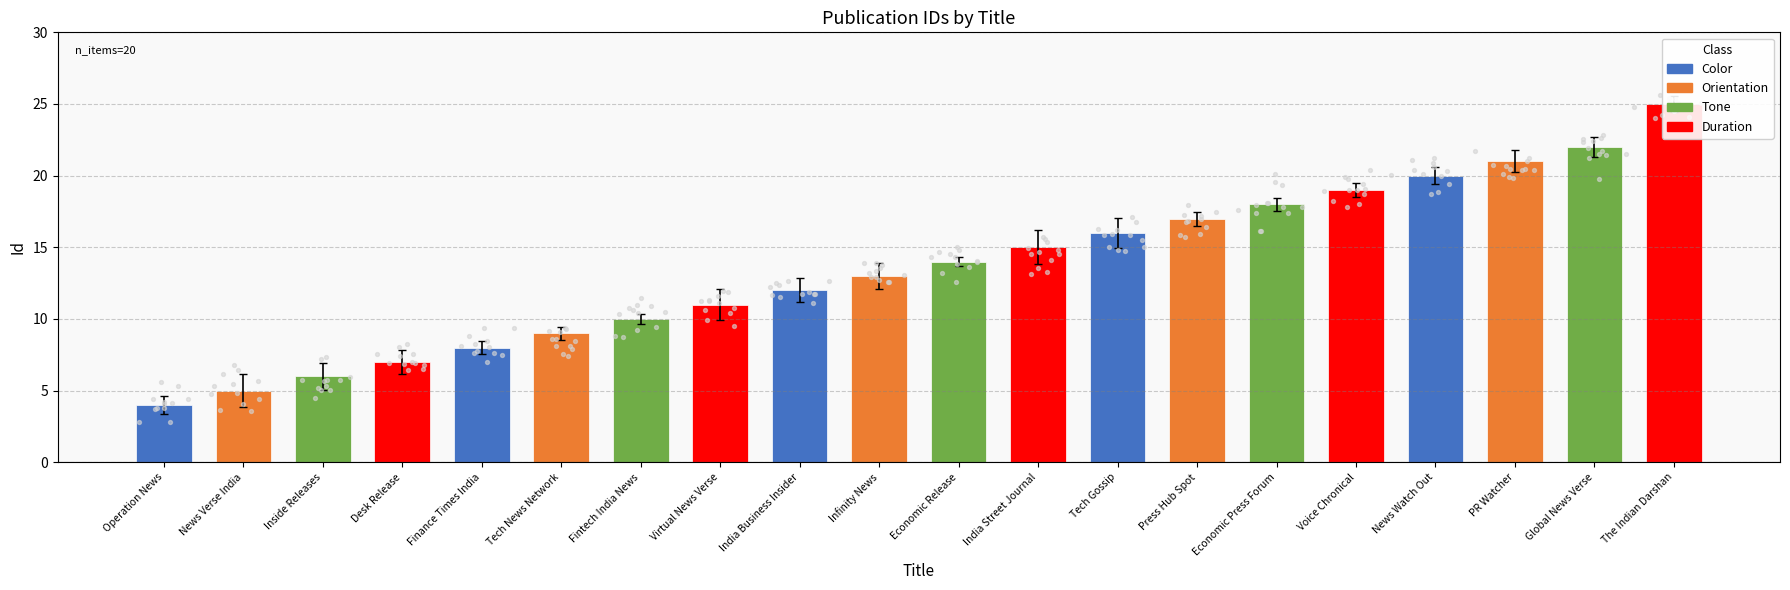

What is the change in value from Tech News Network to The Indian Darshan?

+15.9